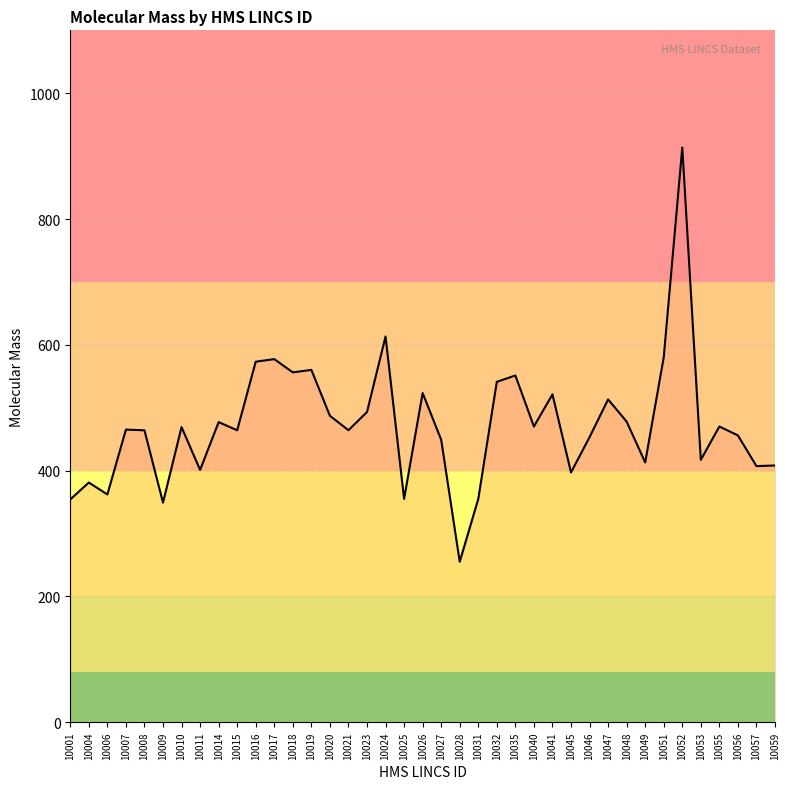

The value at 10021 is 241.6. True or false?

False